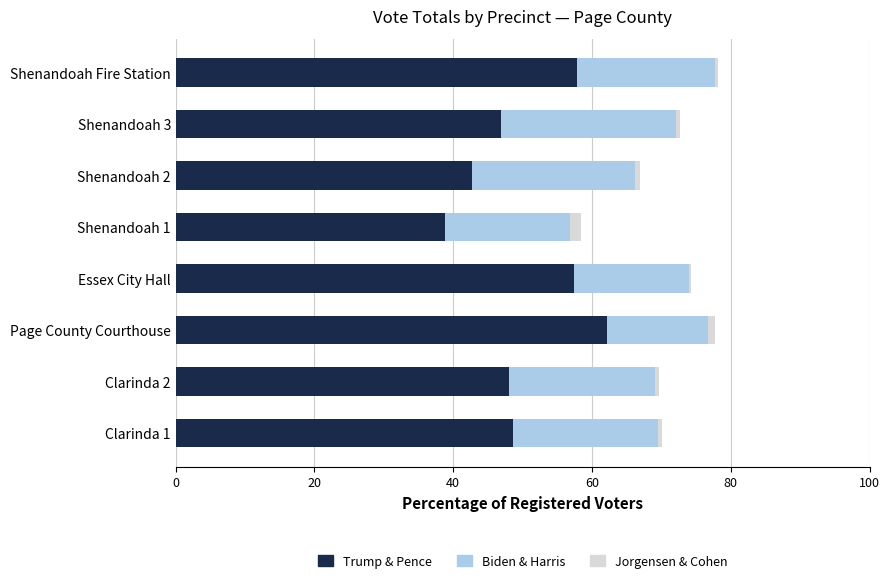

What is the highest value of the Trump & Pence series?

62.1